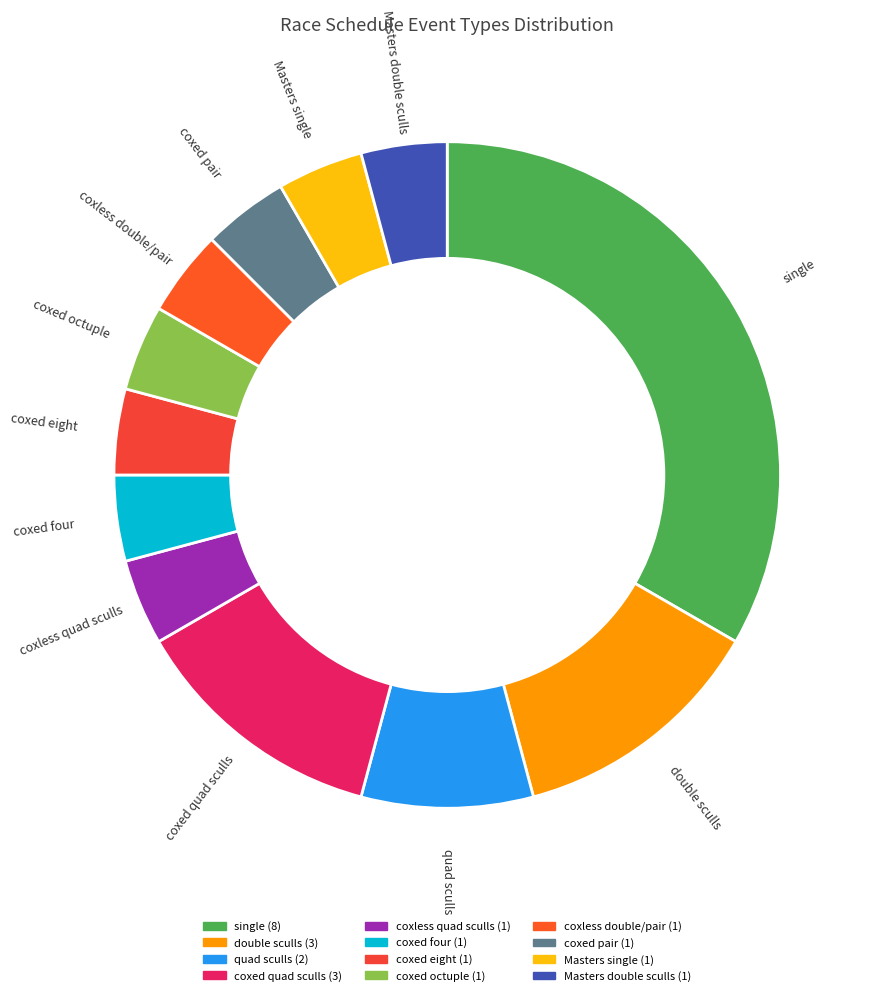

Count the number of slices in the pie.

12